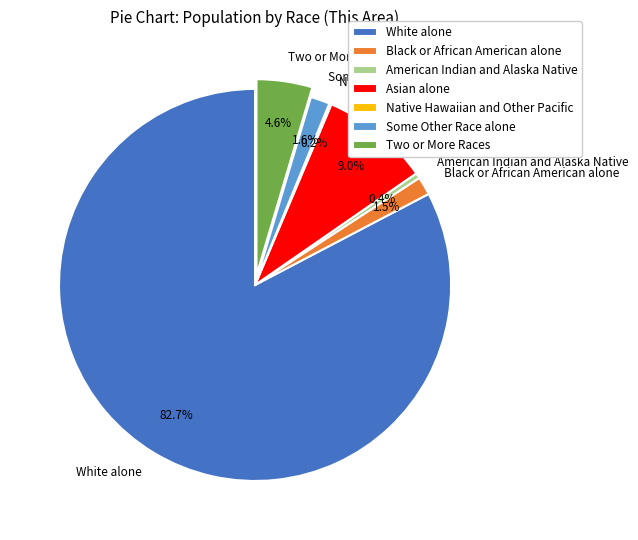

Does American Indian and Alaska Native account for over 50% of the chart?

No